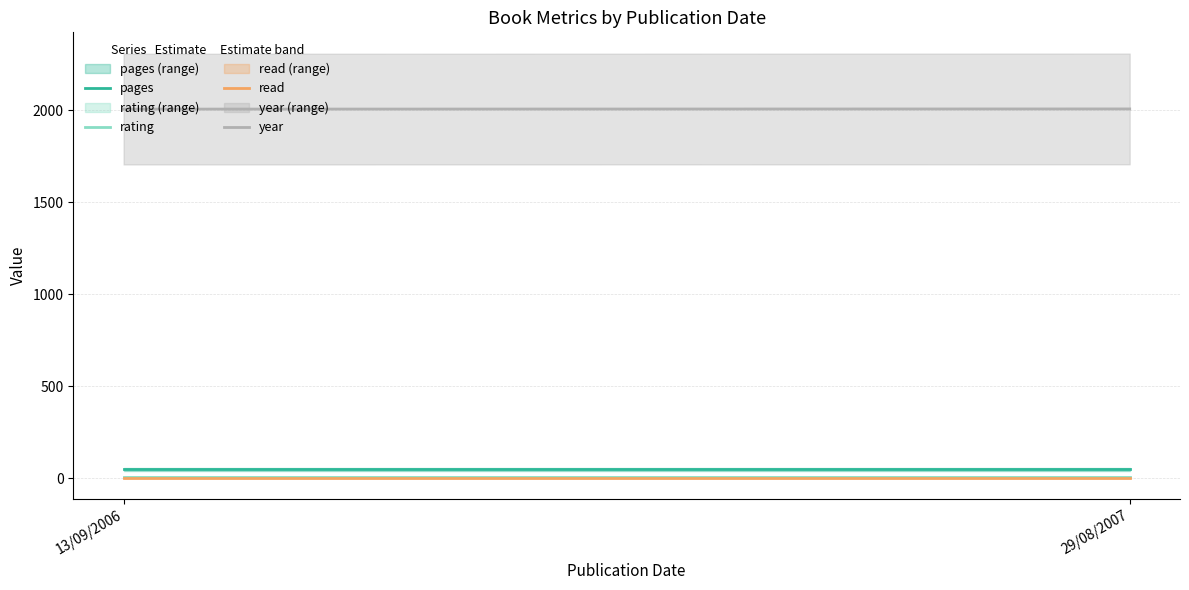

Which has a higher value, 13/09/2006 or 29/08/2007?

13/09/2006